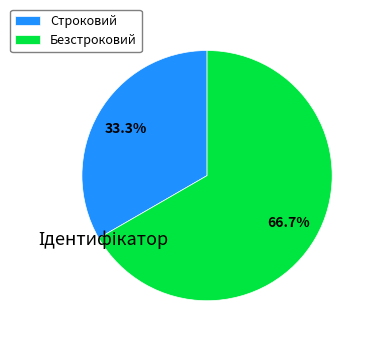

To the nearest percent, what is the difference between the Строковий and Безстроковий slice percentages?

33%